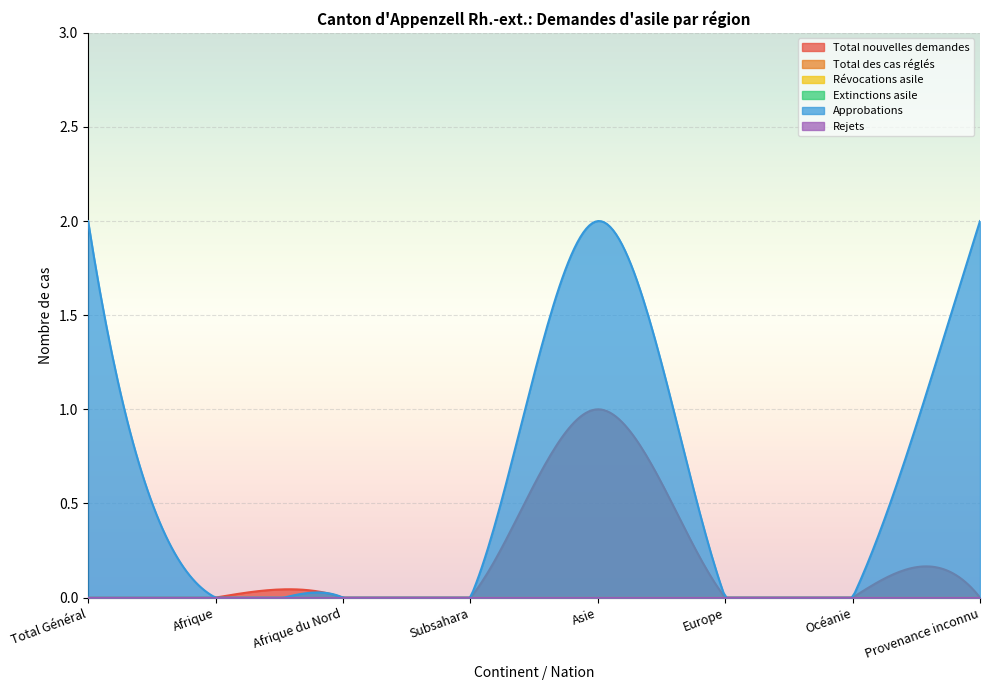

Which has a higher value, Afrique du Nord or Provenance inconnu?

Afrique du Nord